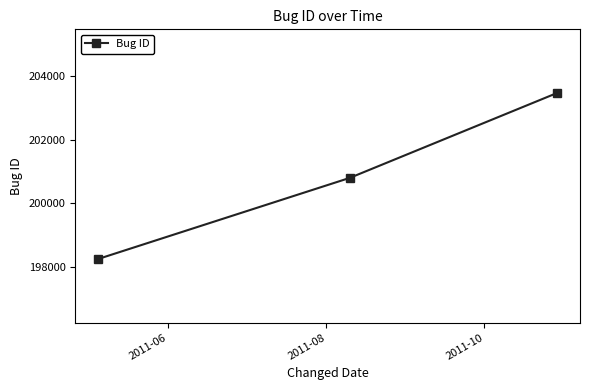

What is the value of the 3rd point from the left?

203465